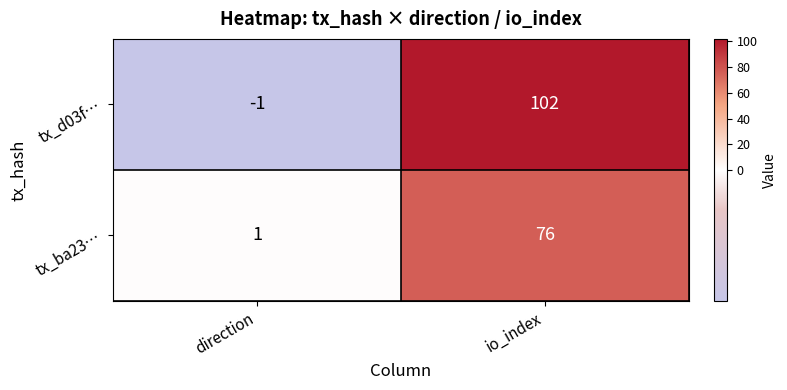

Rank the series at direction from lowest to highest value.

tx_d03f…, tx_ba23…